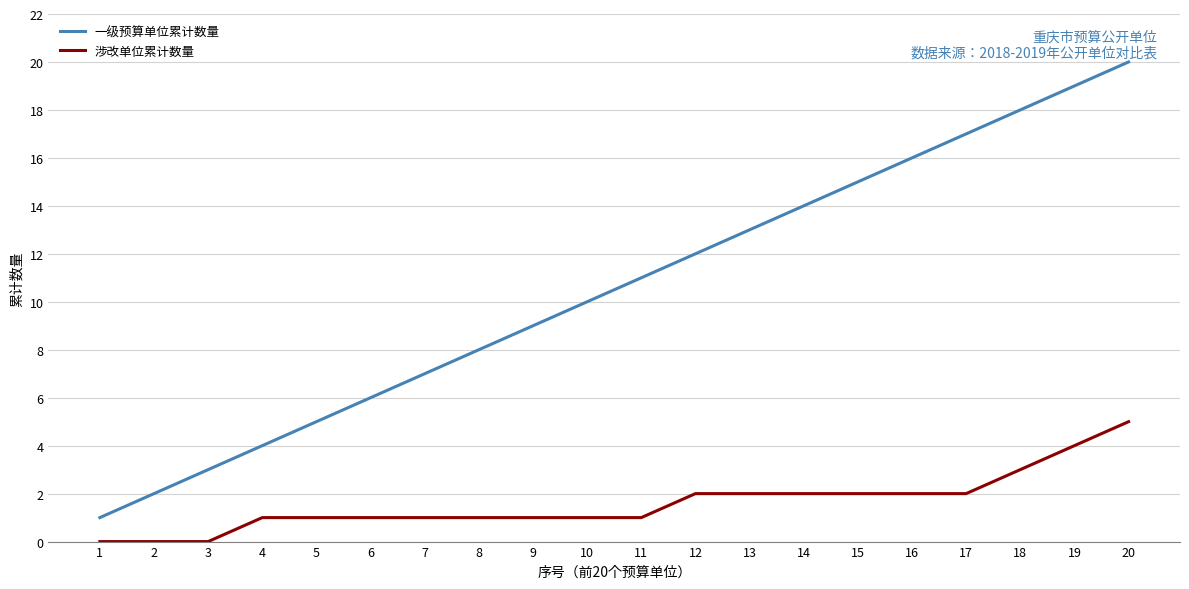

Which series has the largest total across all categories?

一级预算单位累计数量